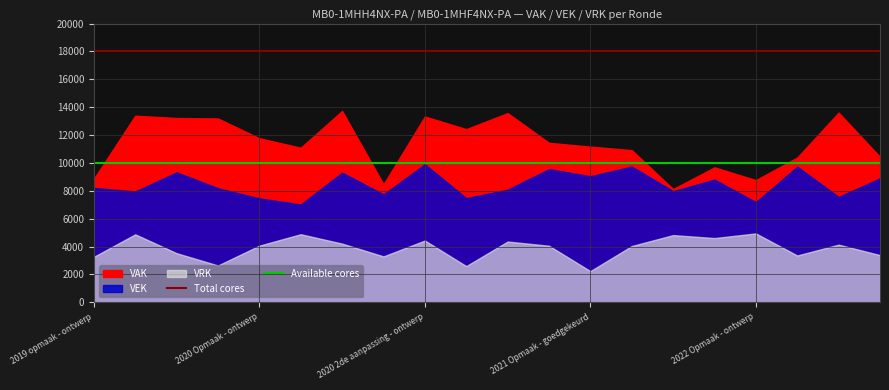

What is the lowest value of the Available cores series?

10000